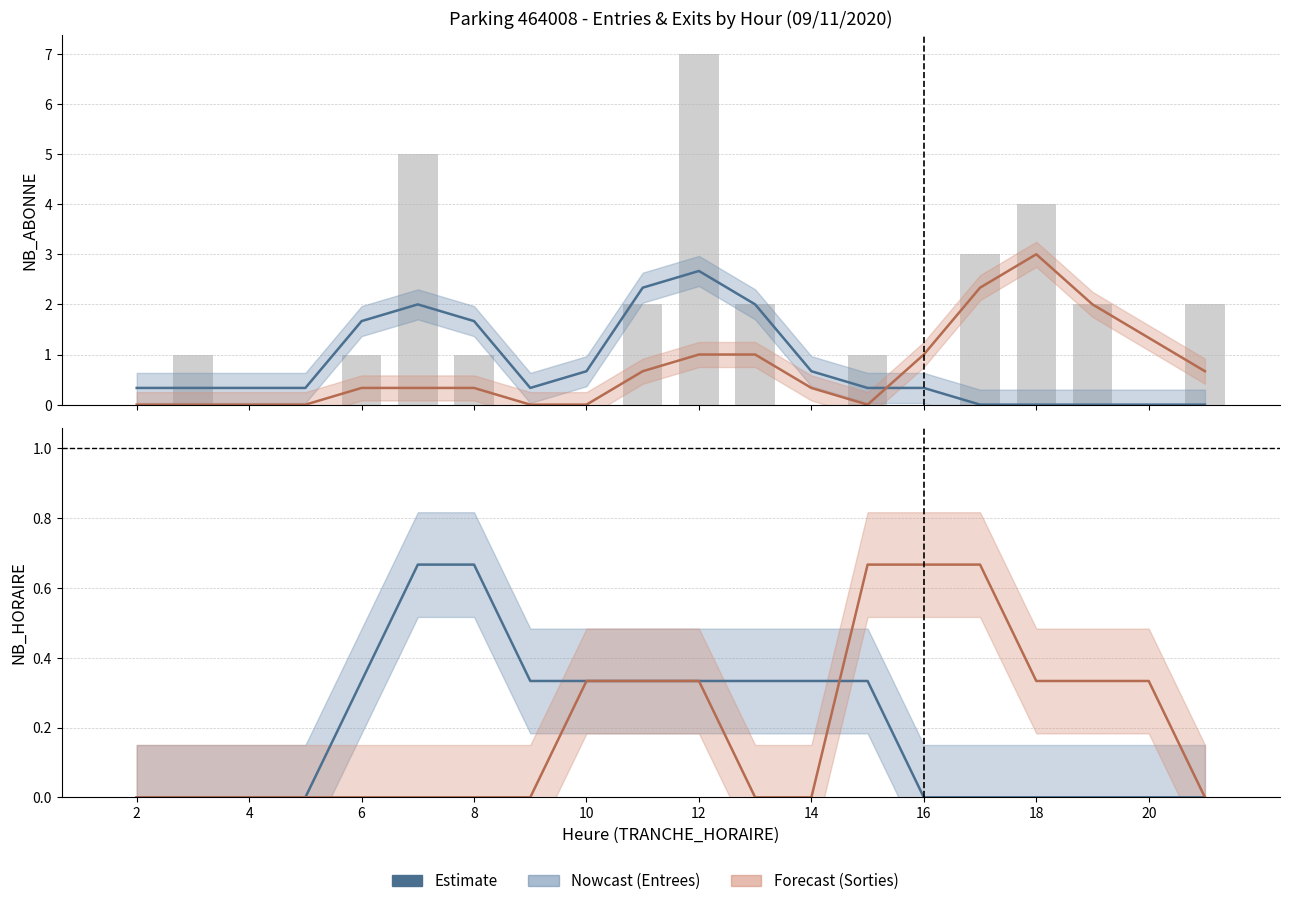

What is the sum of all SORTIES_NB_HORAIRE values?

4.0